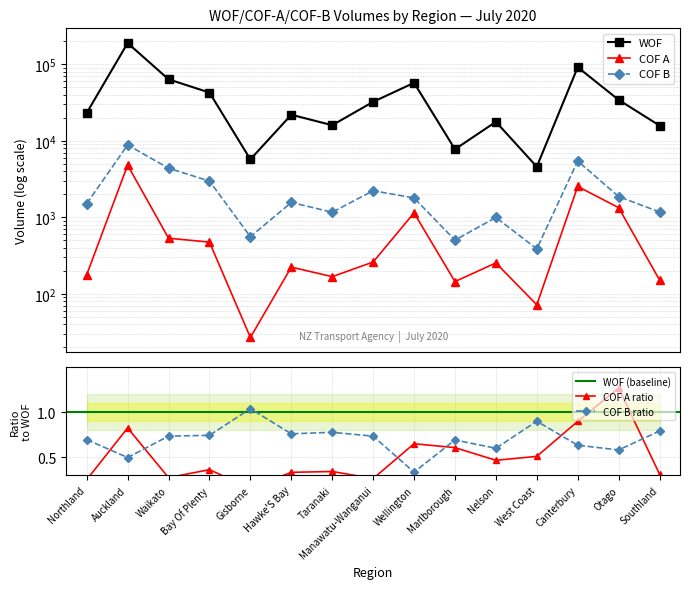

What is the lowest value of the COF B series?

388